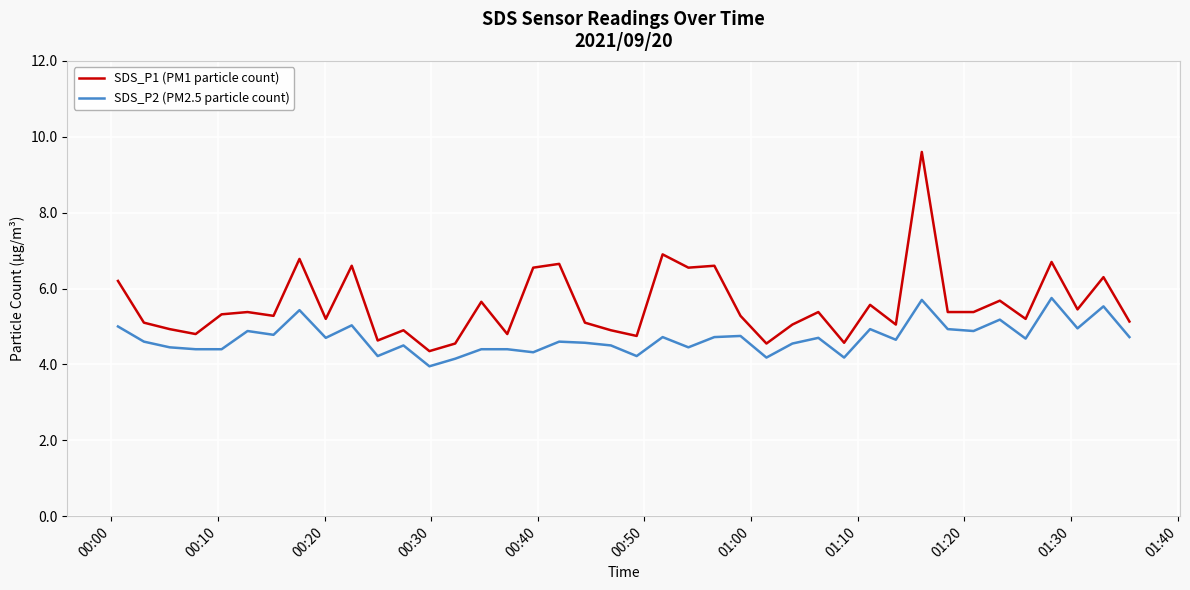

What is the minimum value shown in the chart?

4.0